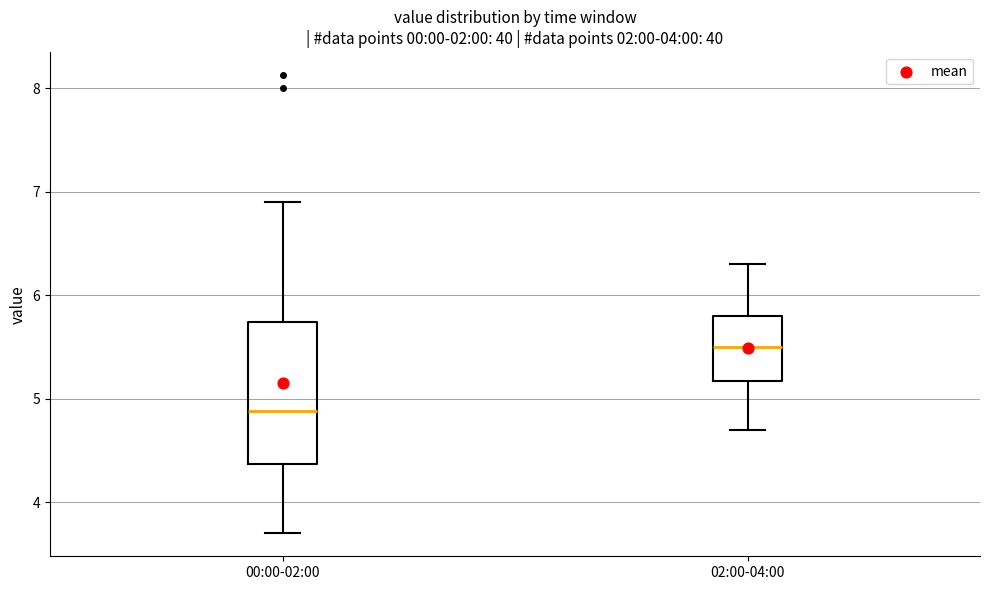

Which box's median line is the lowest?

00:00-02:00